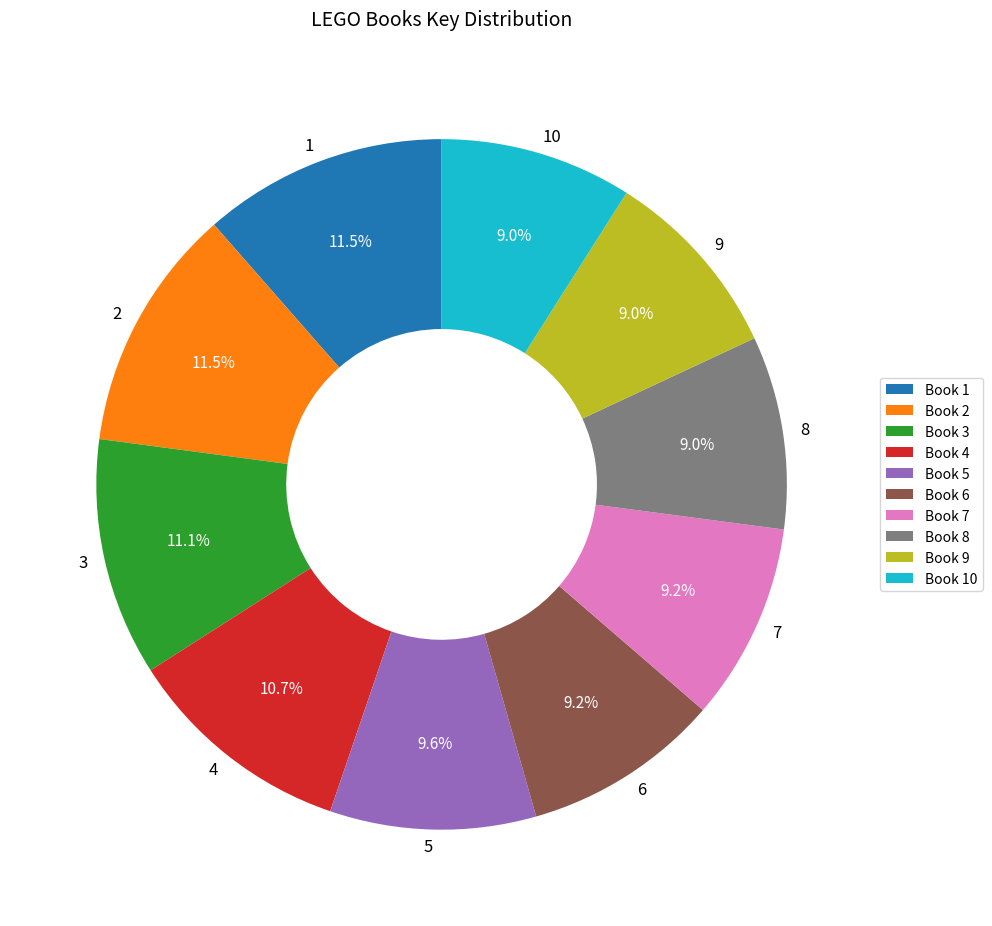

To the nearest percent, what percentage of the pie is 8?

9%